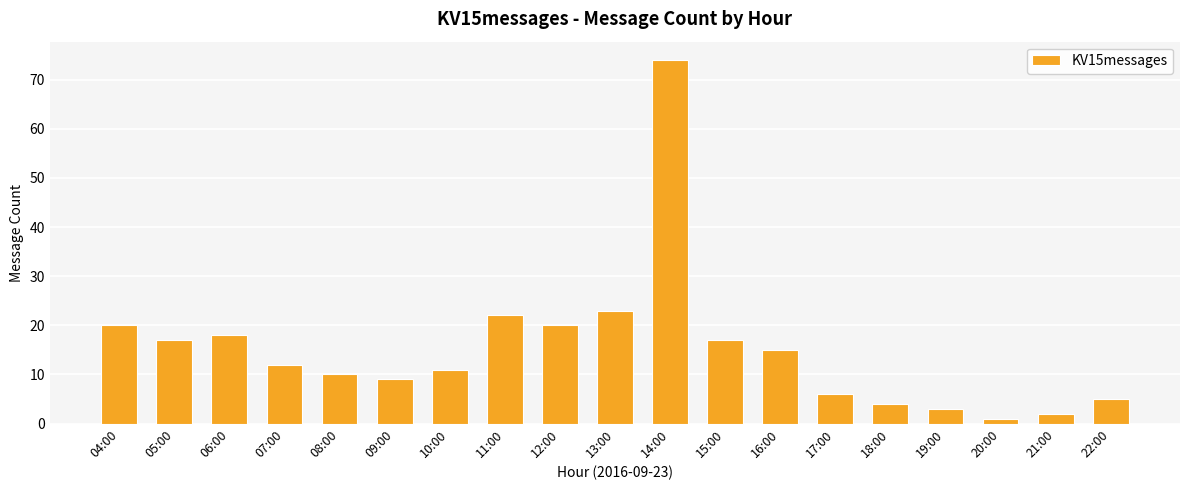

Which has a higher value, 07:00 or 15:00?

15:00